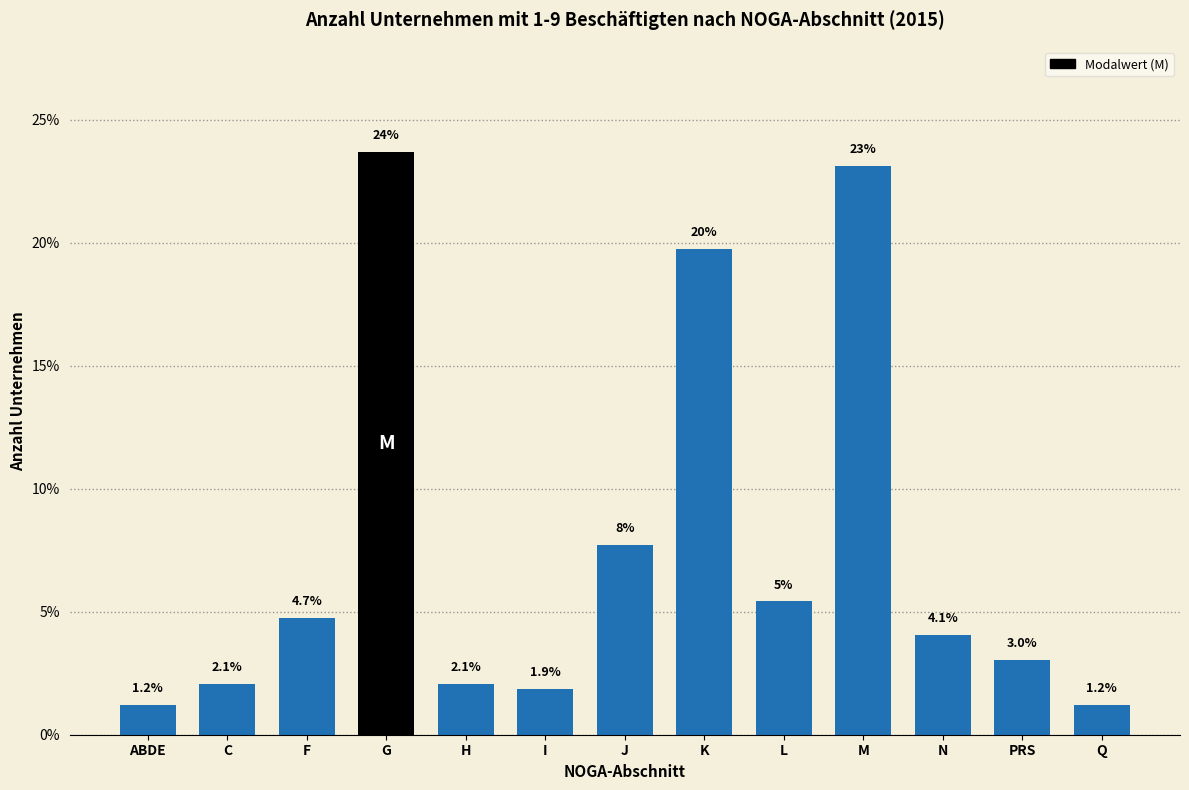

Reading right to left, what are all the values shown in this chart?

Q=1.2	PRS=3.0	N=4.1	M=23.1	L=5.4	K=19.8	J=7.7	I=1.9	H=2.1	G=23.7	F=4.7	C=2.1	ABDE=1.2